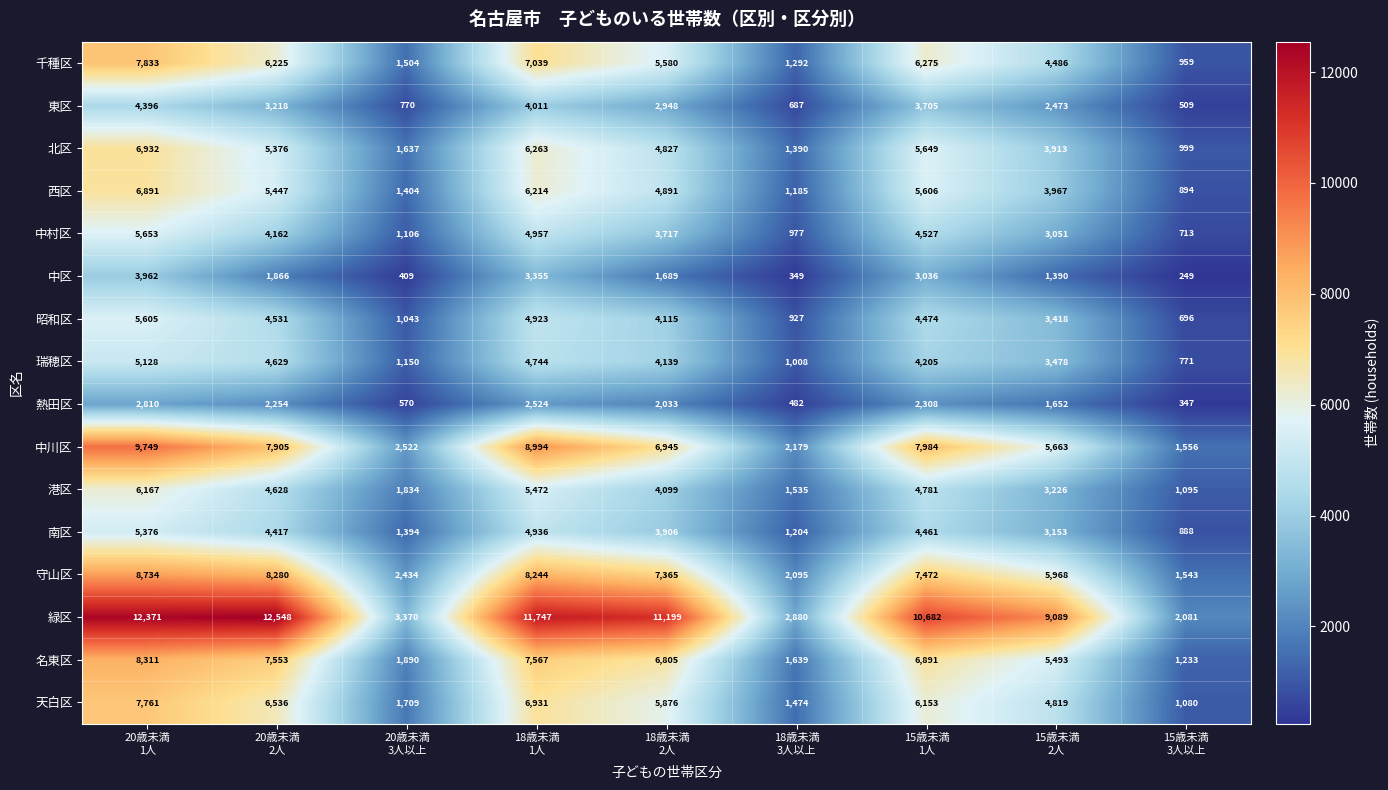

What is the sum of all 千種区 values?

41193